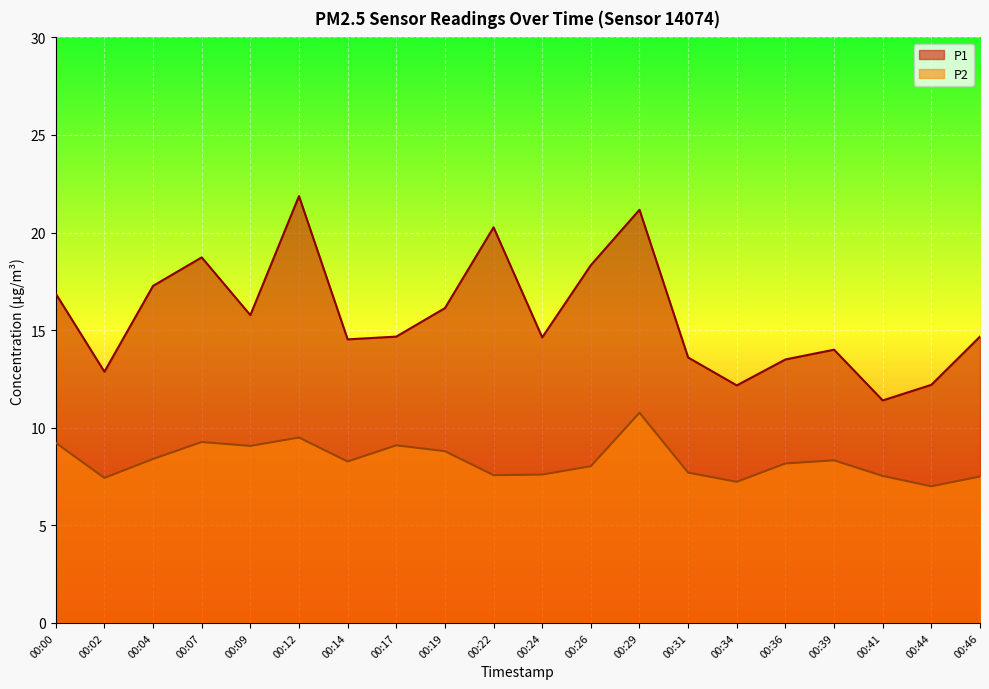

Where does the P2 series first go above 8?

00:00